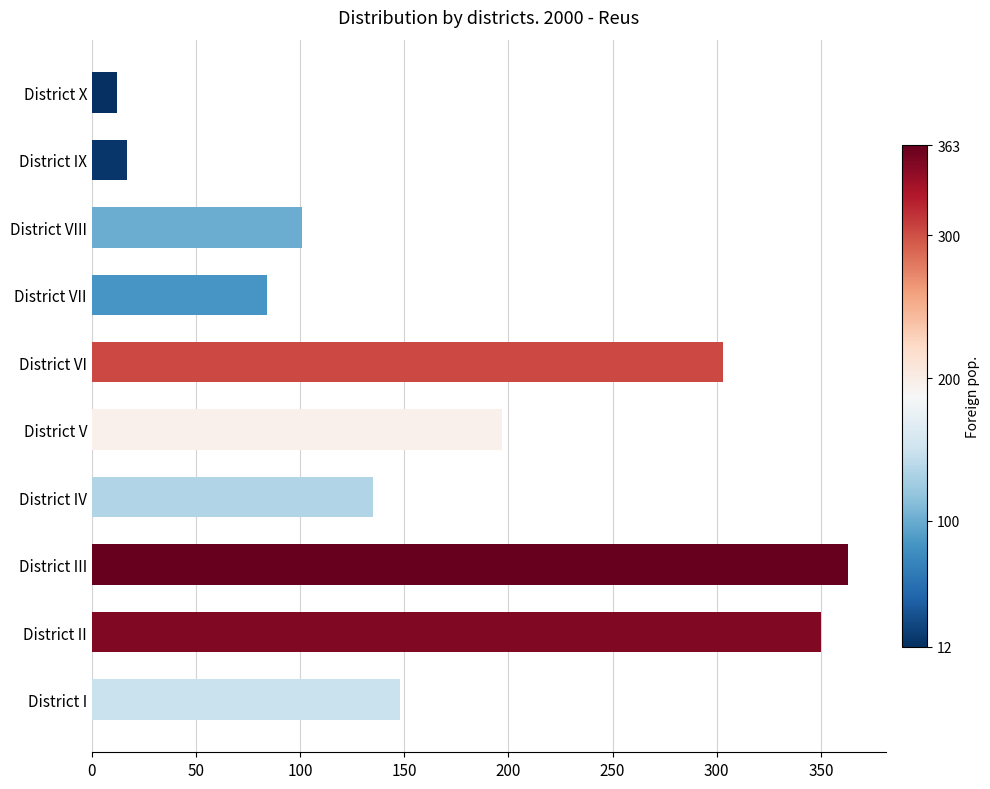

What is the maximum value shown in the chart?

363